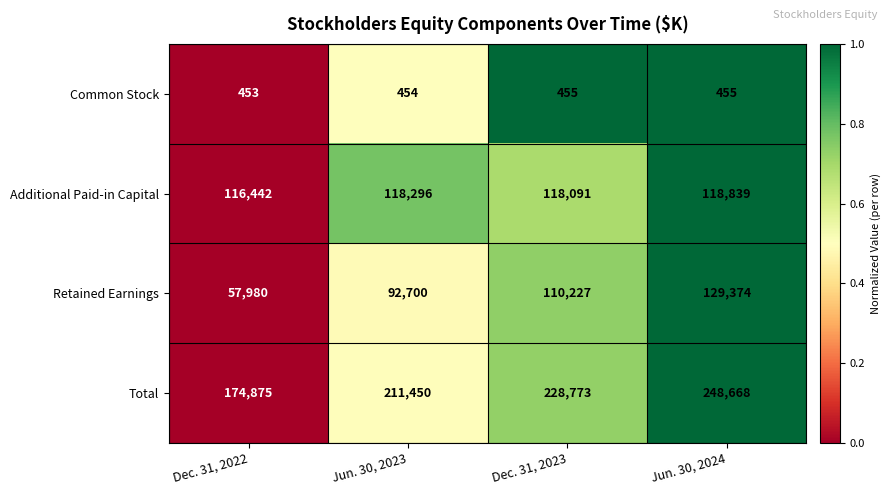

What is the difference between the maximum and minimum values in the Retained Earnings series?

71394